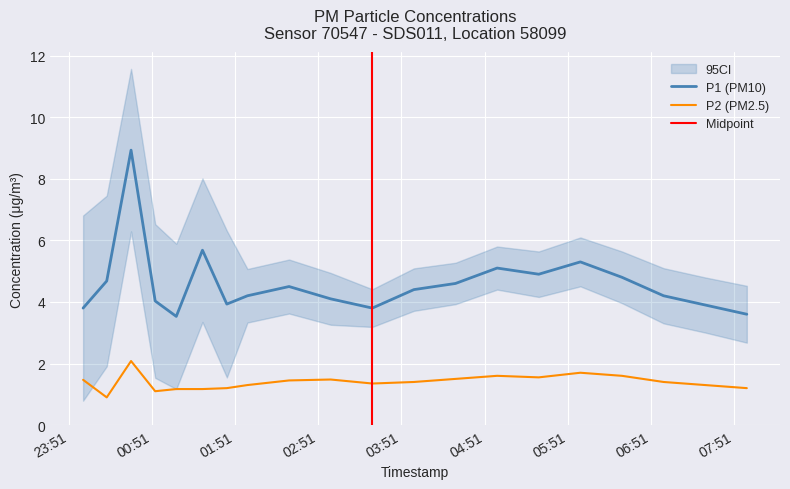

How many values in the P2 series are below 1?

1